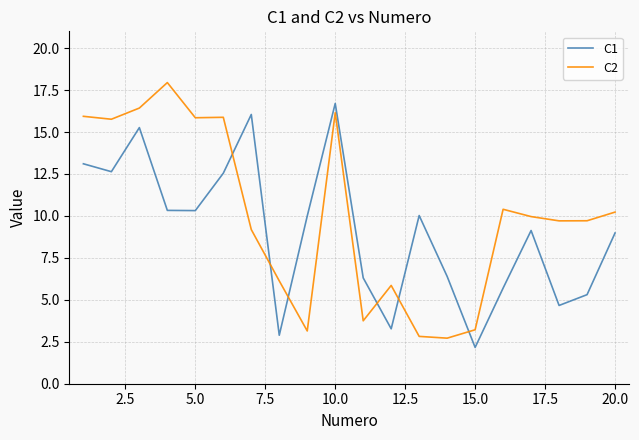

Which series has the largest total across all categories?

C2